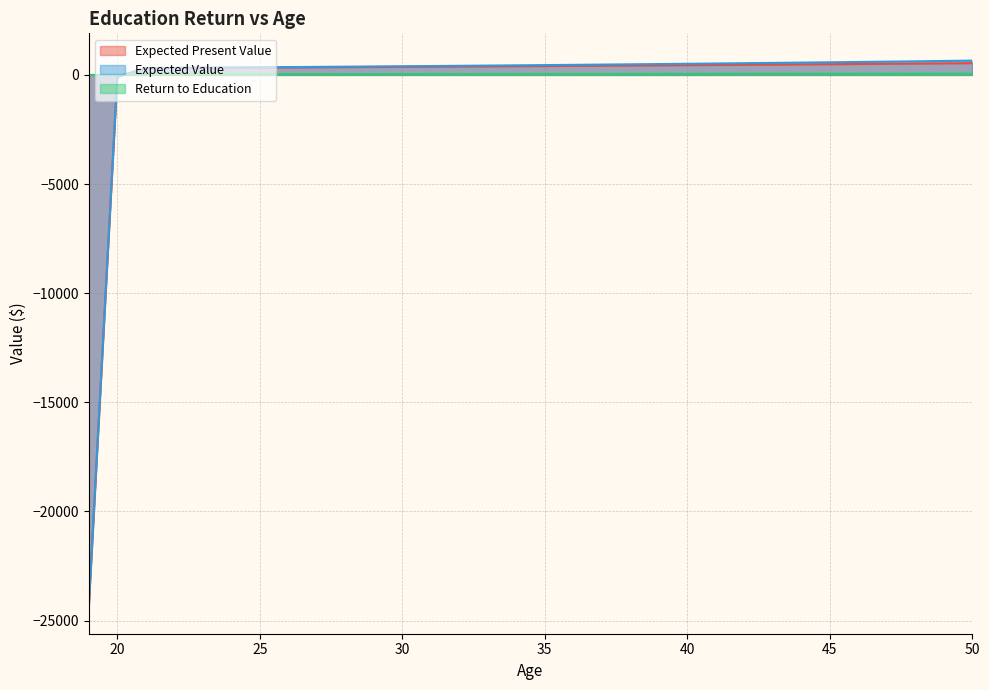

True or false: Expected Present Value and Return to Education intersect in this chart.

True